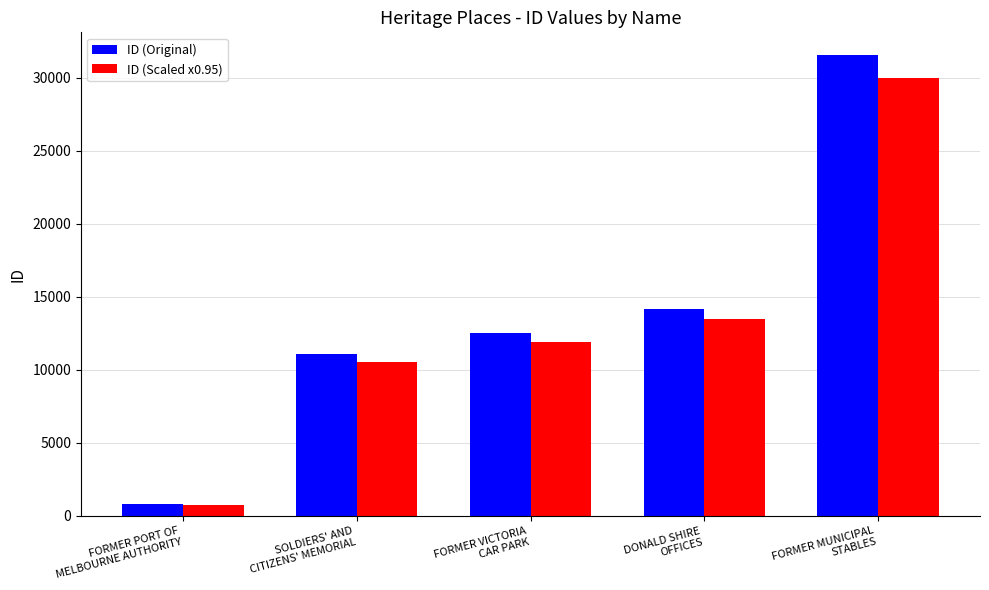

What is the sum of all ID (Original) values?

70095.0